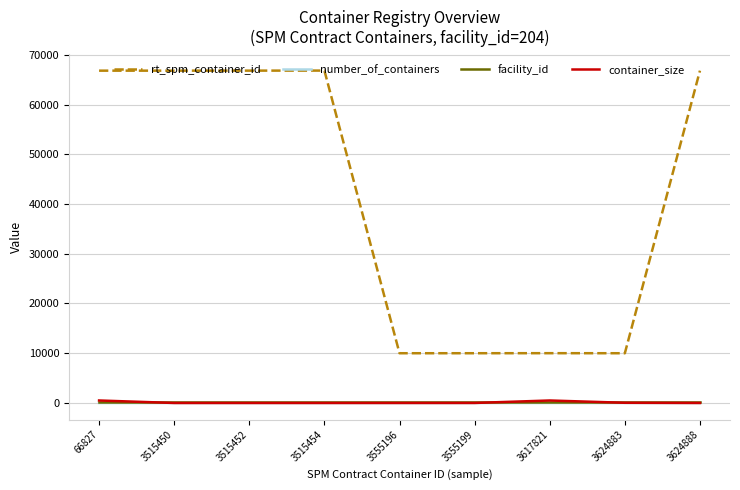

What is the spread (max minus min) of values at 3515450?

66805